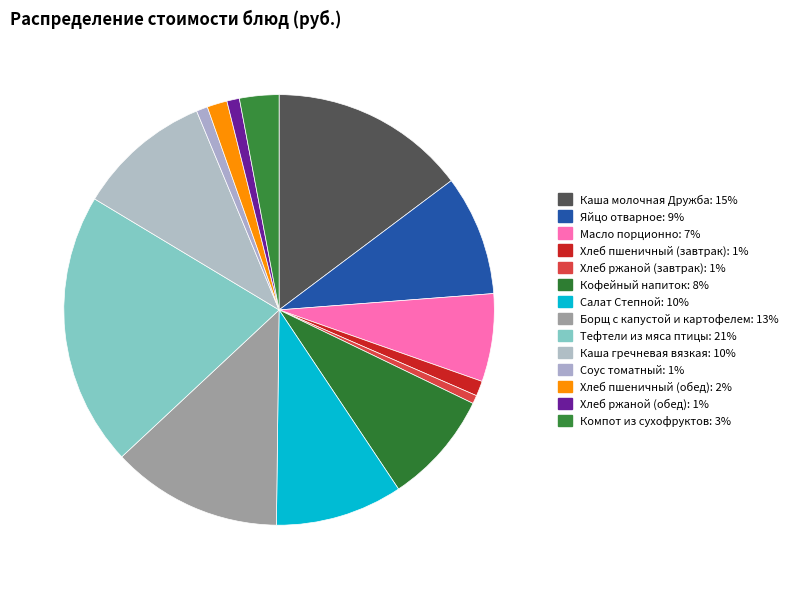

To the nearest percent, what is the average slice percentage?

7%